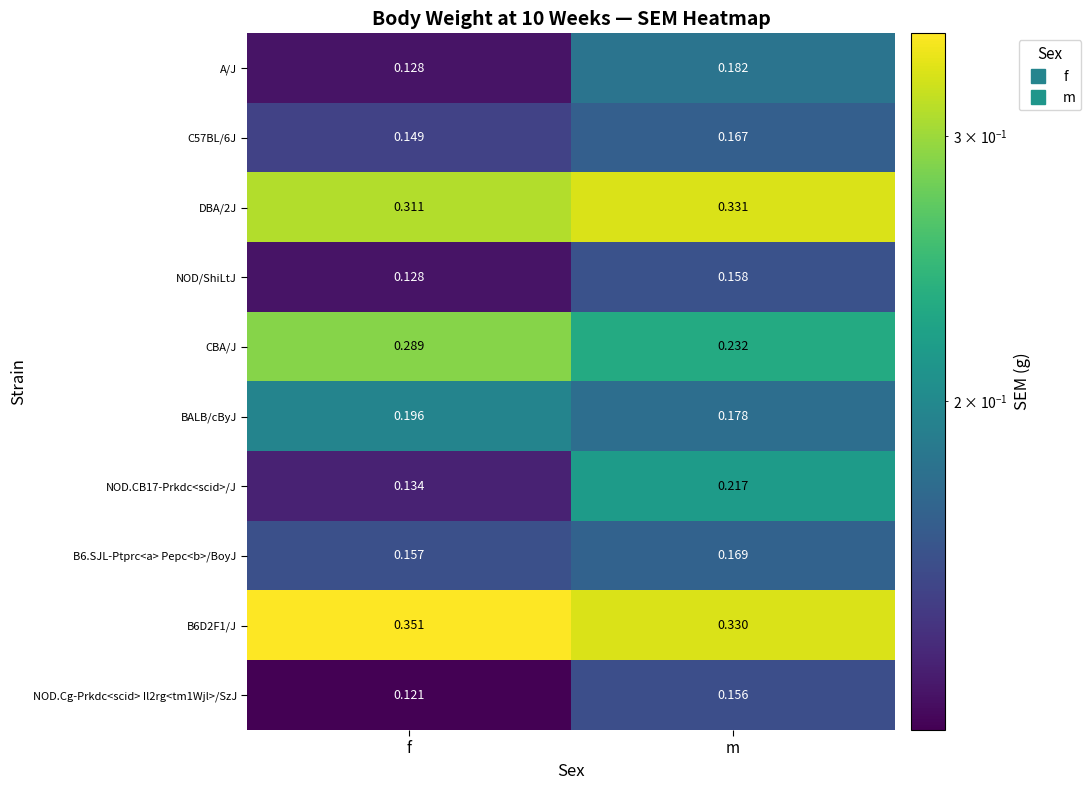

Rank the categories by CBA/J value from lowest to highest.

m, f